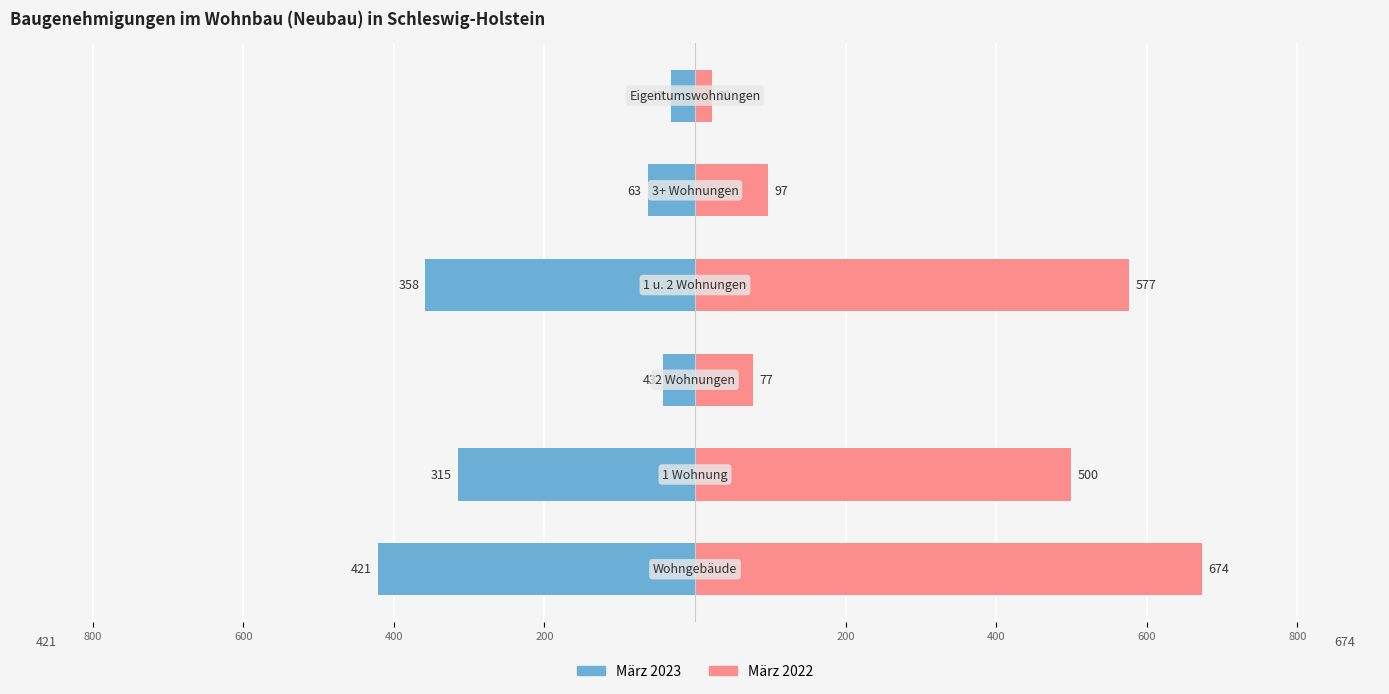

Reading left to right, list all the values displayed in this chart.

März 2023: -421	-315	-43	-358	-63	-32
März 2022: 674	500	77	577	97	22